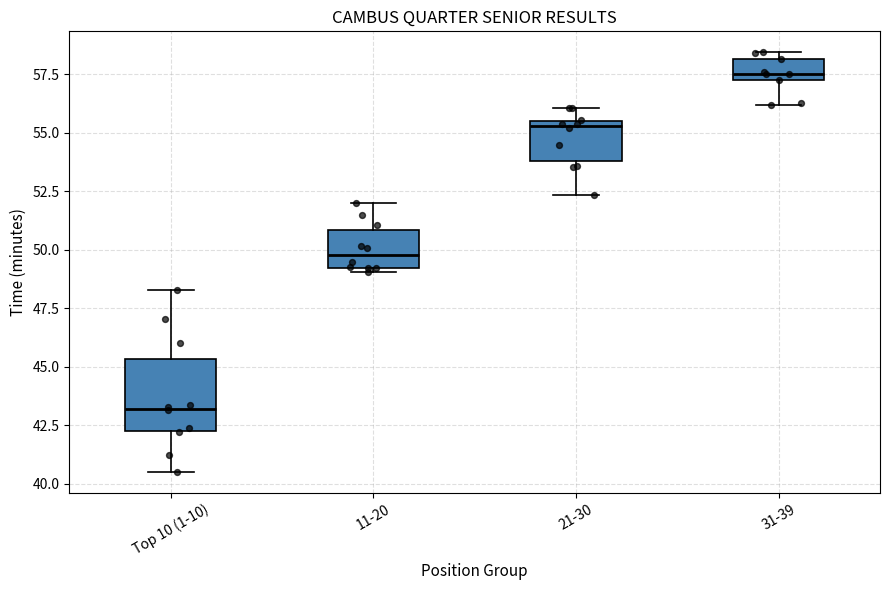

Reading left to right, transcribe this box plot: for each box, give where its median line is, the range the box spans, and where its two whiskers end, as read against the y-axis. The values are not printed on the chart, so give them approximately, as read against the axis.

Top 10 (1-10): median 43.0, box 42.0 to 45.5, whiskers 40.5 to 48.5
11-20: median 50.0, box 49.0 to 51.0, whiskers 49.0 (just below the box's lower edge) to 52.0
21-30: median 55.5 (just below the box's upper edge), box 54.0 to 55.5, whiskers 52.5 to 56.0
31-39: median 57.5 (just above the box's lower edge), box 57.5 to 58.0, whiskers 56.0 to 58.5